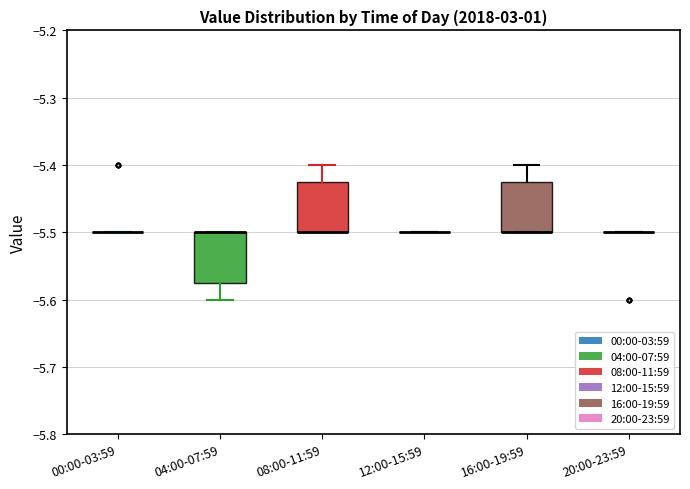

Reading left to right, transcribe this box plot: for each box, give where its median line is, the range the box spans, and where its two whiskers end, as read against the y-axis. The values are not printed on the chart, so give them approximately, as read against the axis.

00:00-03:59: box collapsed to a line at -5.50, whiskers -5.50 to -5.50
04:00-07:59: median -5.50 (drawn on the box's upper edge), box -5.57 to -5.50, whiskers -5.60 to -5.50
08:00-11:59: median -5.50 (drawn on the box's lower edge), box -5.50 to -5.42, whiskers -5.50 to -5.40
12:00-15:59: box collapsed to a line at -5.50, whiskers -5.50 to -5.50
16:00-19:59: median -5.50 (drawn on the box's lower edge), box -5.50 to -5.42, whiskers -5.50 to -5.40
20:00-23:59: box collapsed to a line at -5.50, whiskers -5.50 to -5.50